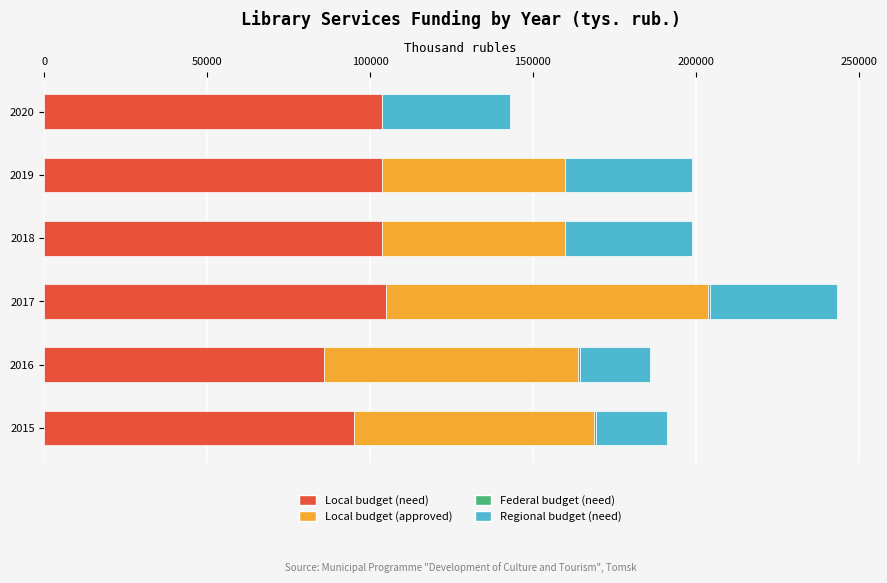

At which category is the sum across all series the highest?

2017